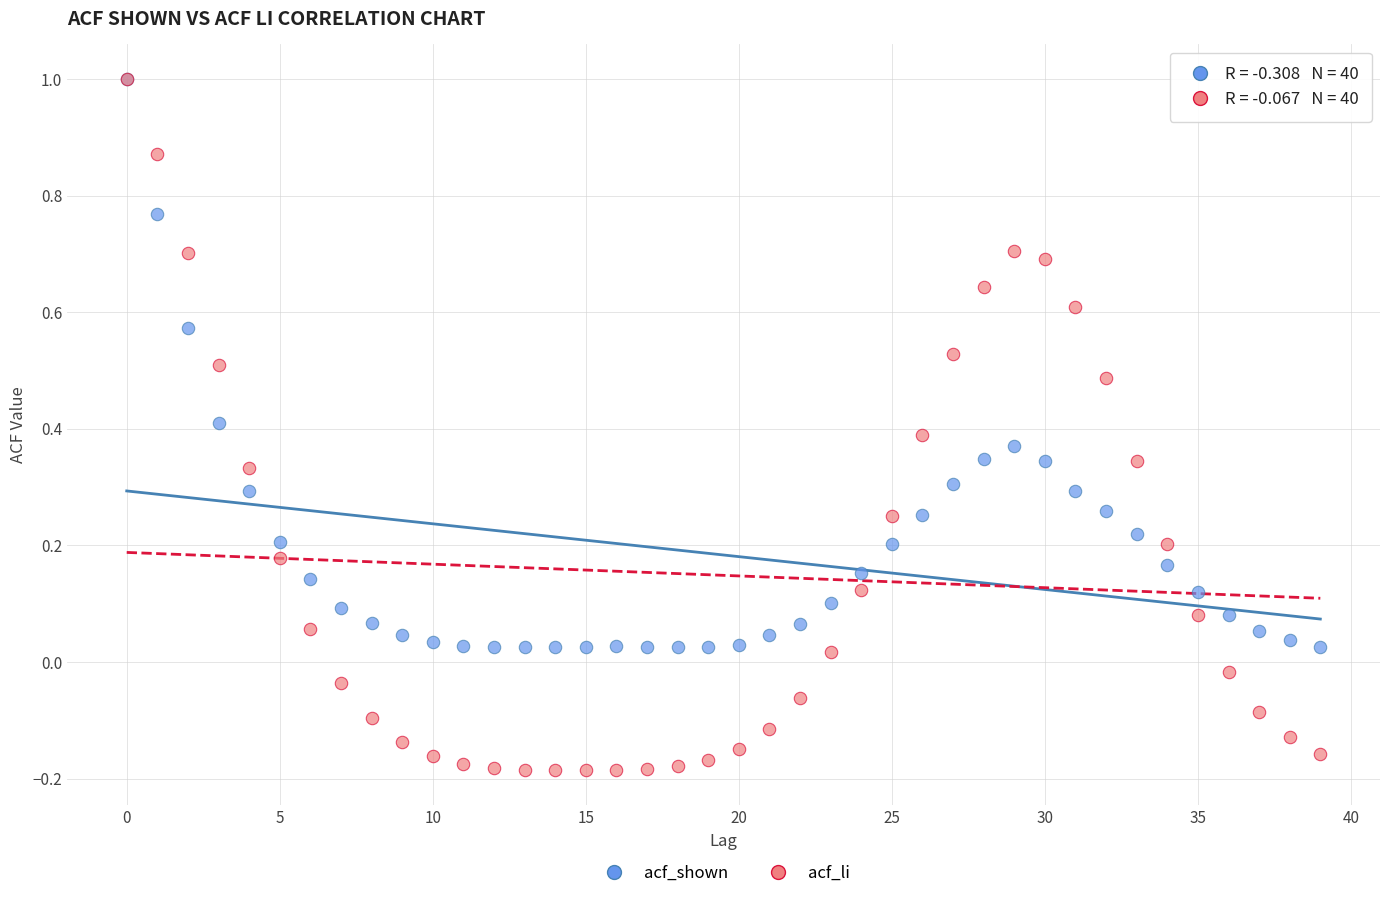

What are all the series names shown in the legend?

acf_shown, acf_li